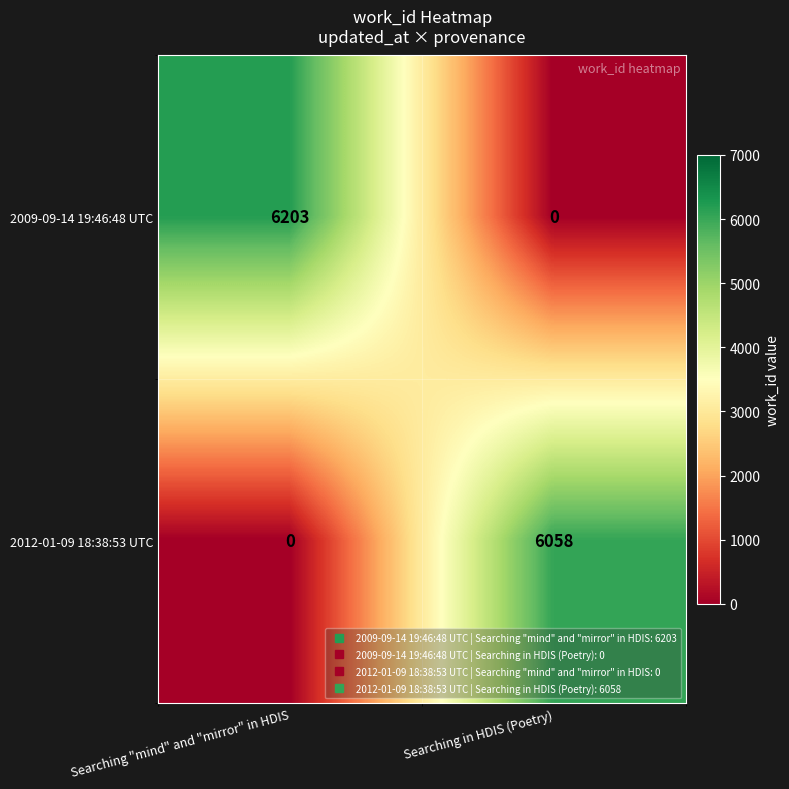

How many data points does each series have?

2